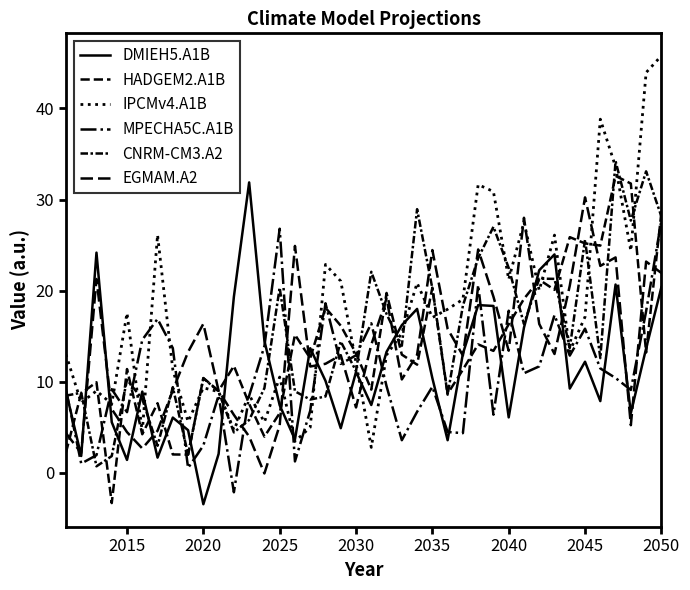

Does the chart display data point markers on the line(s)?

No